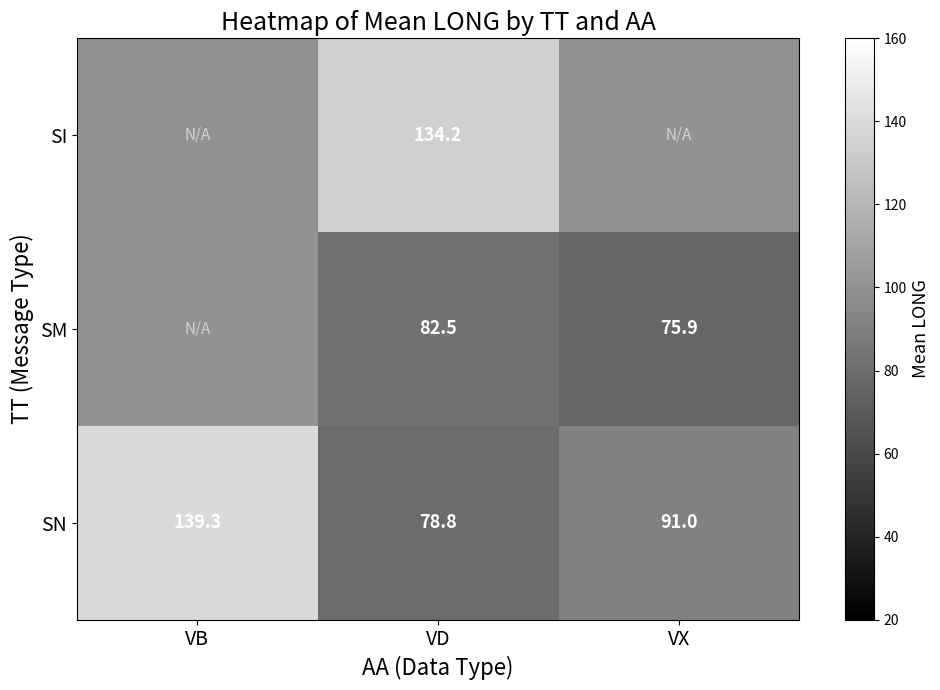

At which label is SN closest to 109?

VX